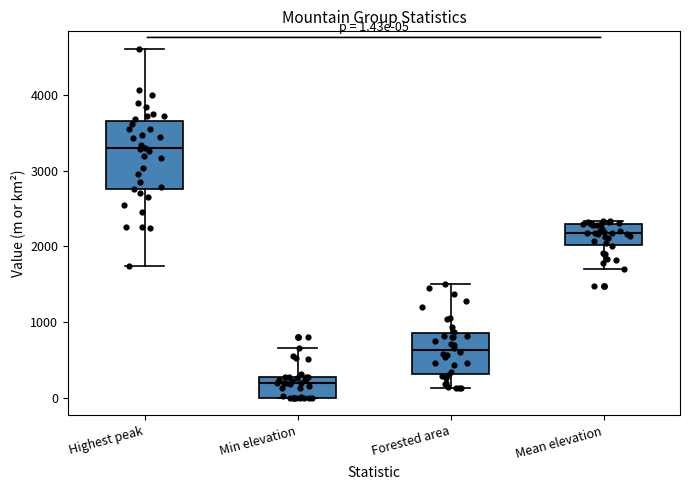

Which box is the tallest, from its lower edge to its upper edge?

Highest peak